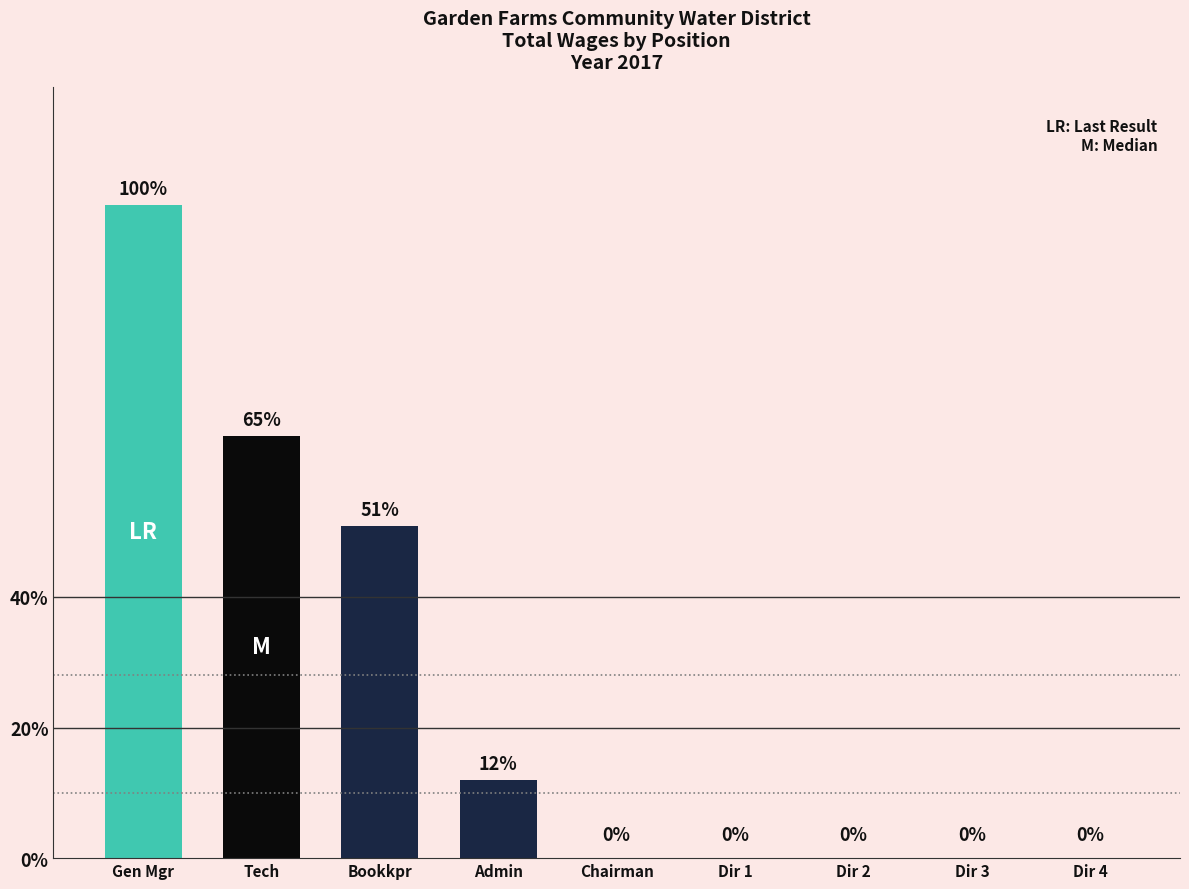

True or false: TotalWages has a value of 21237 at Technician.

False